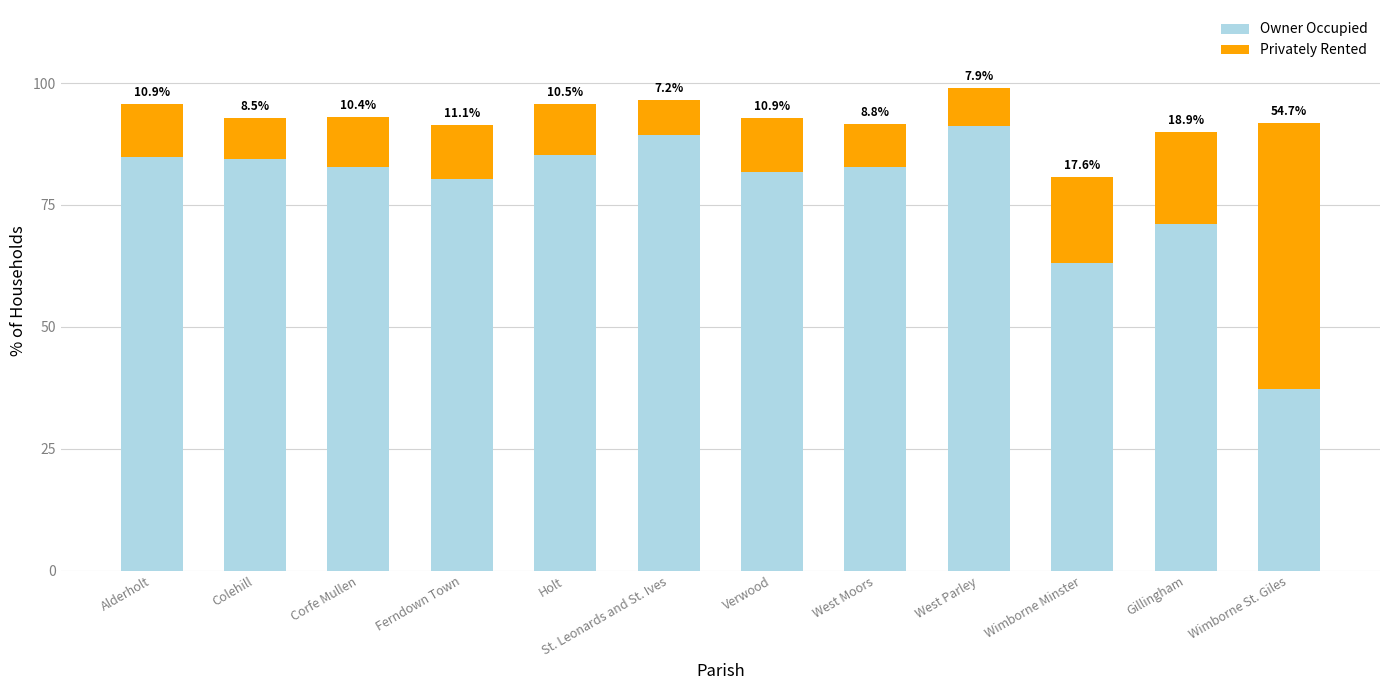

What is the total value across all series at West Moors?

91.6